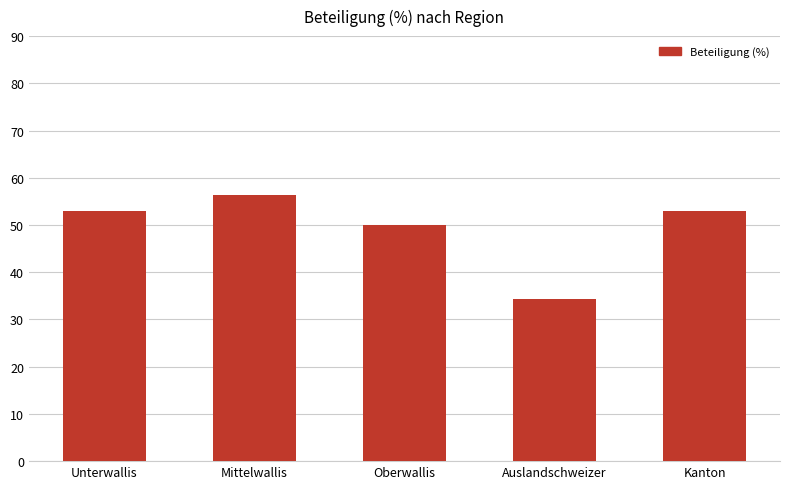

At which category does the chart reach its peak across all series?

Mittelwallis